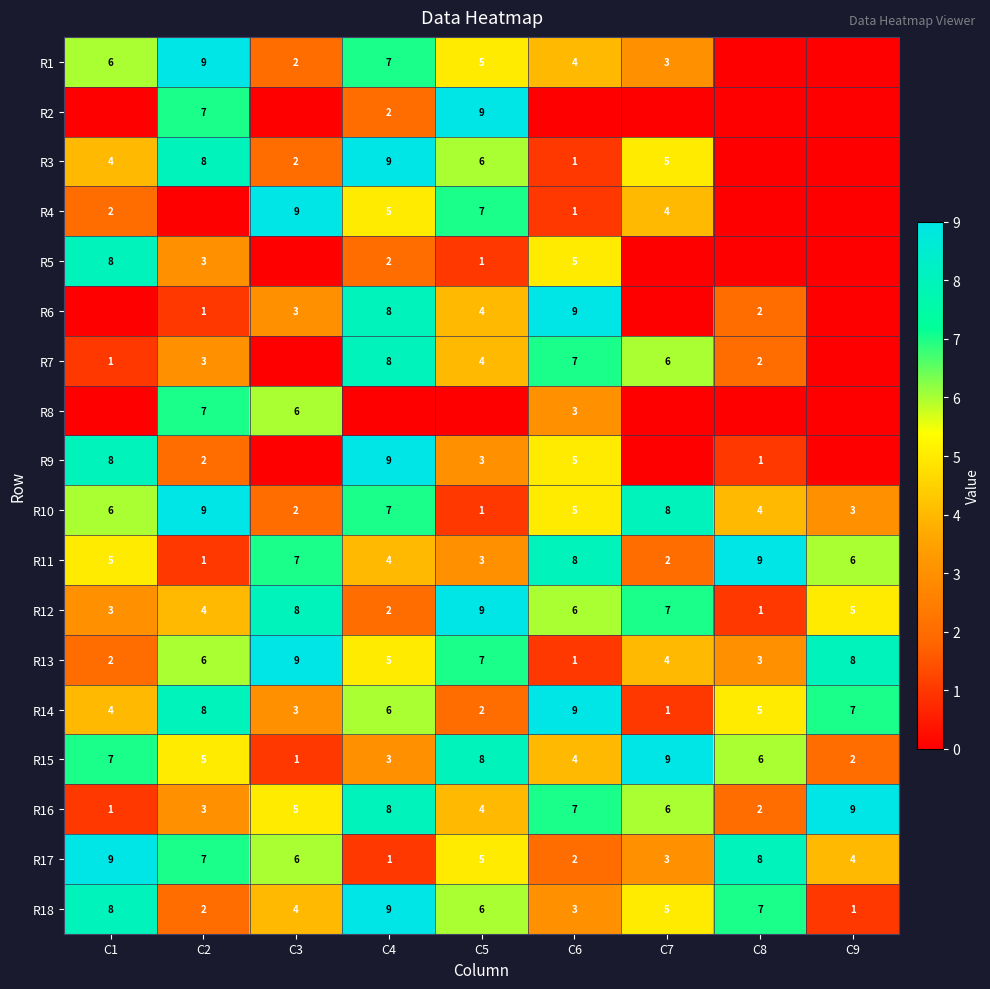

Is the value of R12 at C6 greater than the value of R18 at C7?

Yes